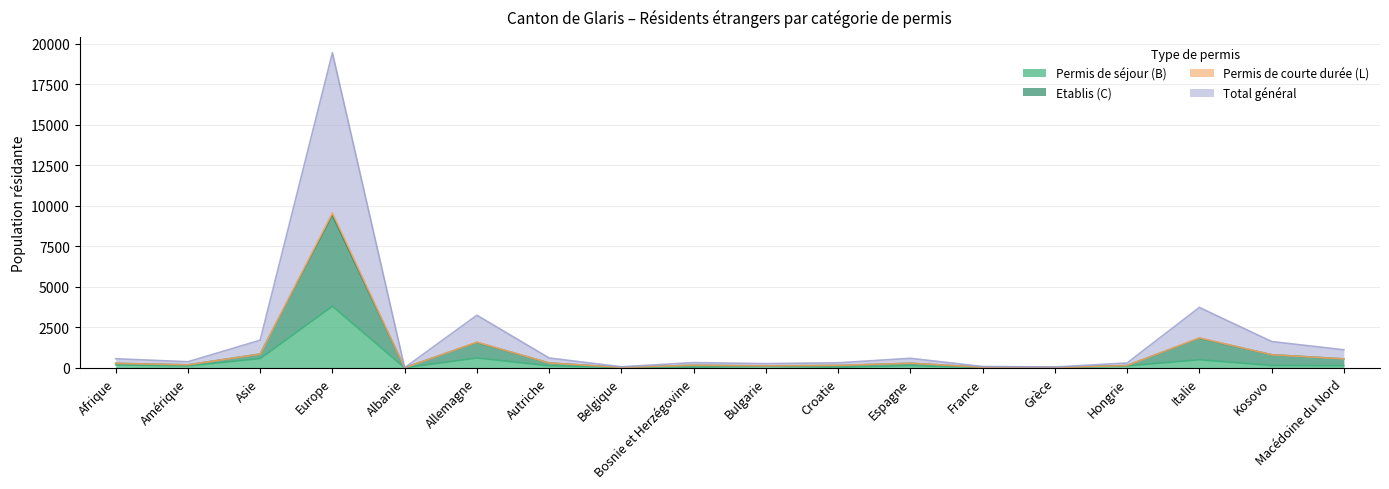

At which label does Permis de séjour (B) reach its peak?

Europe